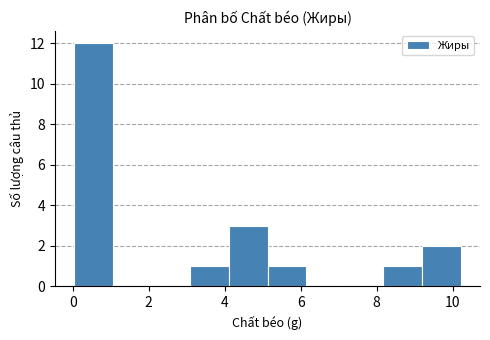

How tall is the bar that spans 8.2 to 9.2 on the x-axis? Neither the bar edges nor the heights are printed on the chart, so give them approximately, as read against the axes.

1